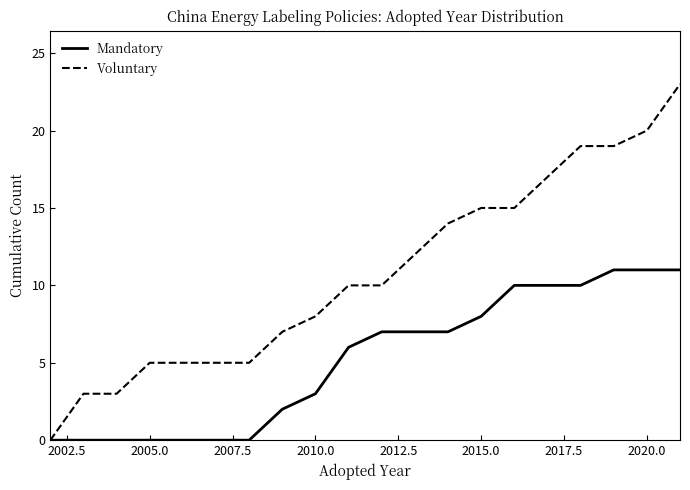

What is the average value of the Voluntary series?

11